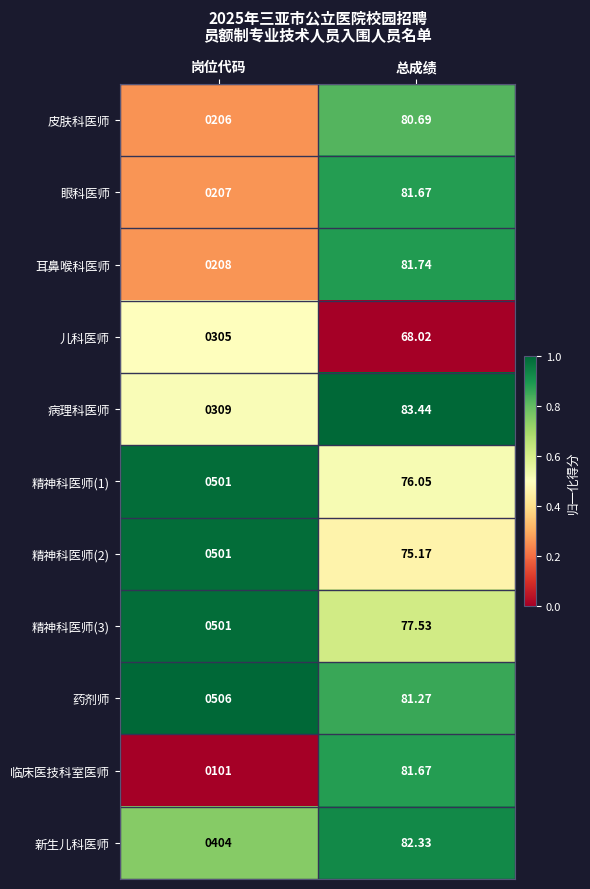

Which label corresponds to the largest value in the chart?

岗位代码